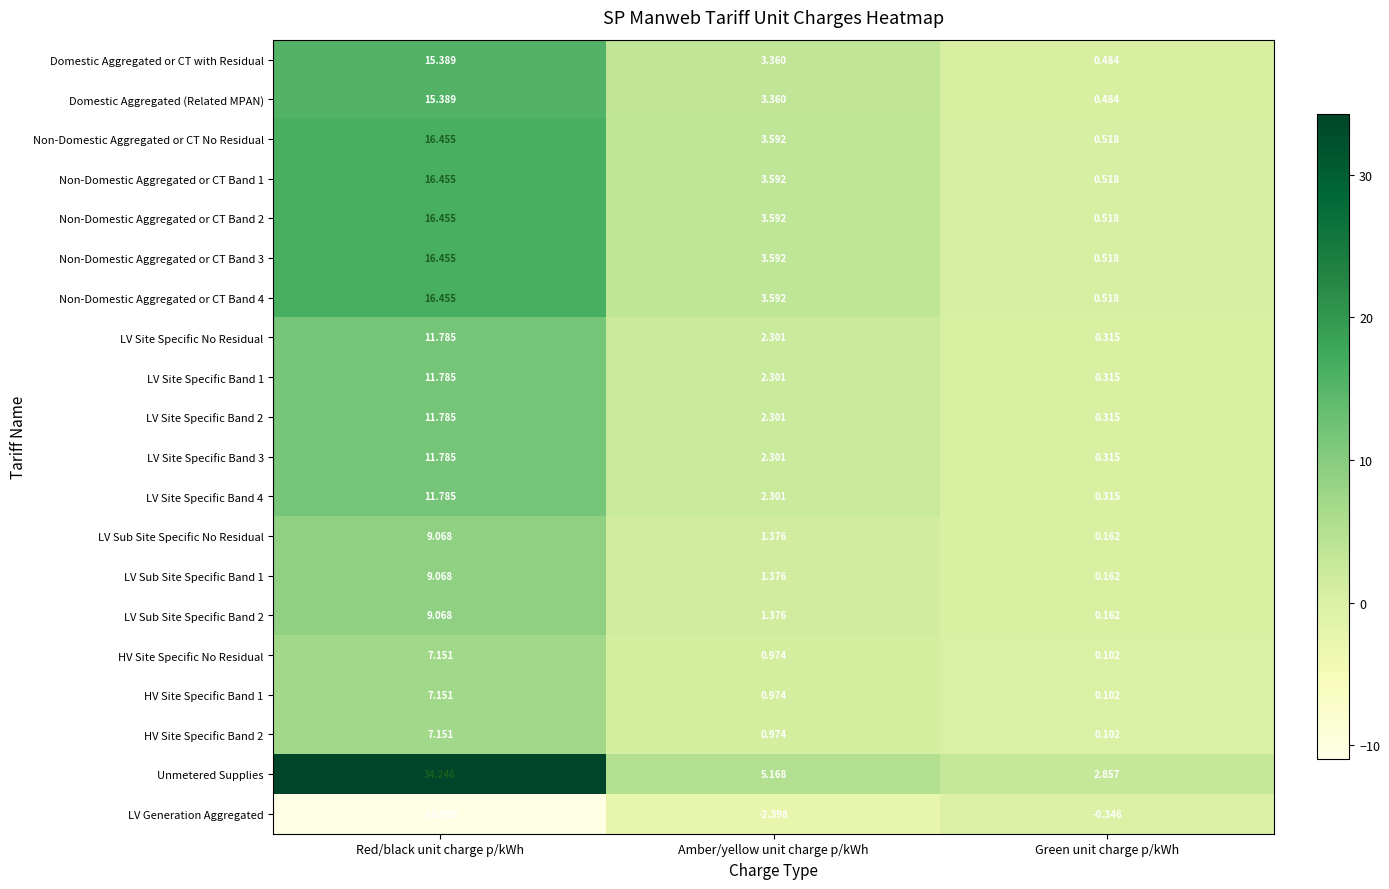

Which series has the widest spread of values?

Unmetered Supplies